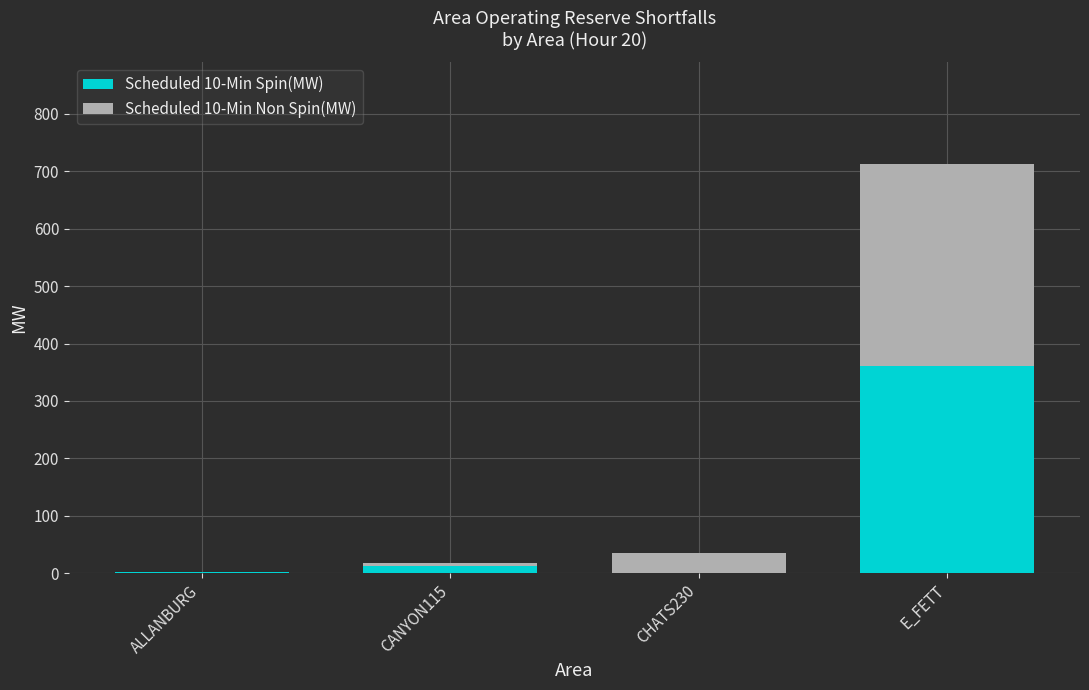

Is it true that Scheduled 10-Min Spin(MW) equals 0 at CHATS230?

True